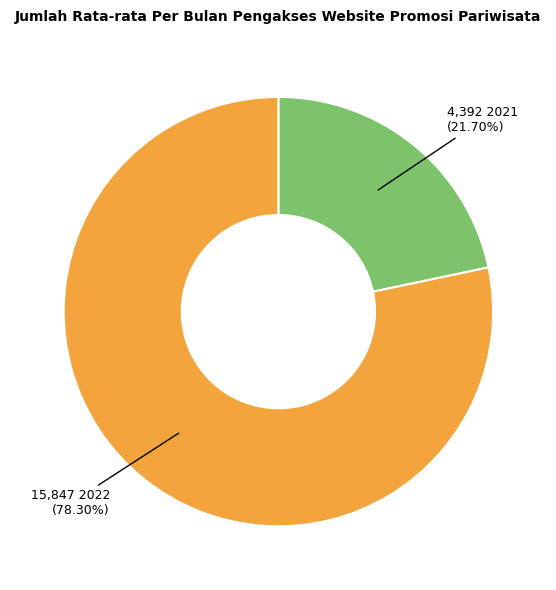

To the nearest percent, what is the average slice percentage?

50%